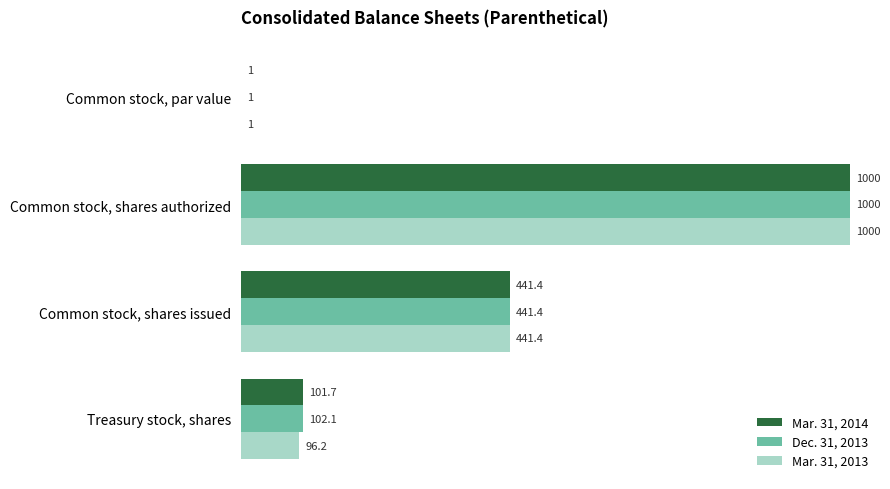

At which label is Mar. 31, 2014 closest to 500?

Common stock, shares issued